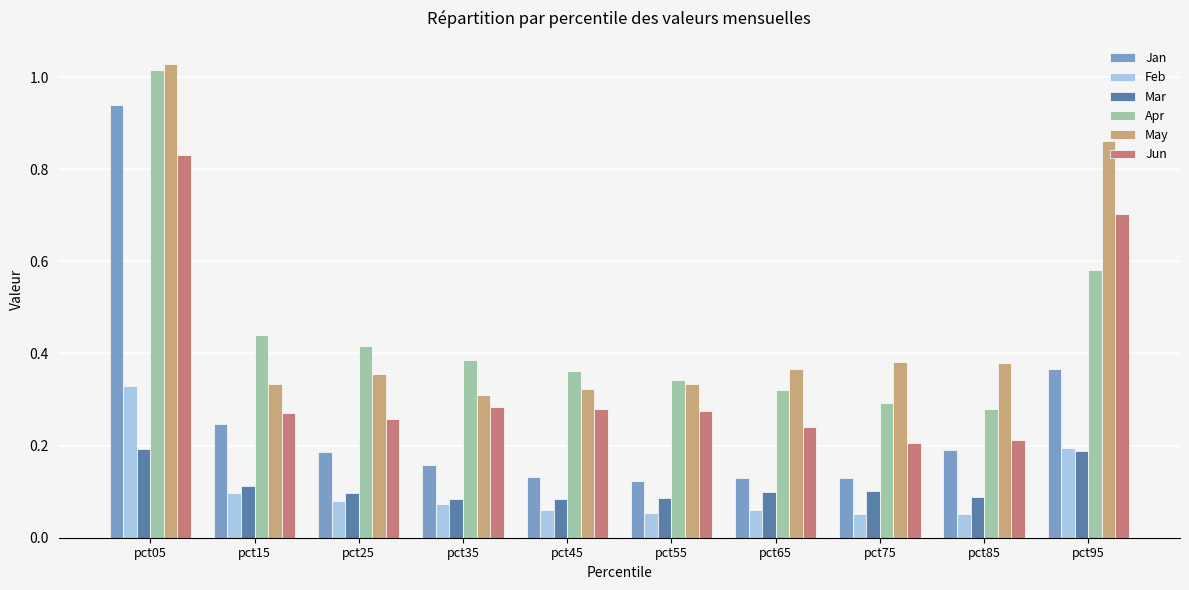

What is the difference between the maximum and minimum values in the May series?

0.7